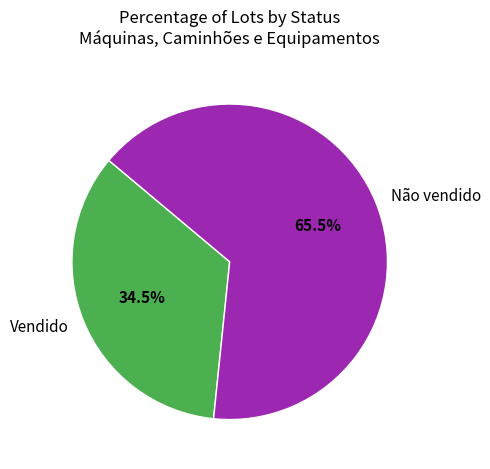

Which has a higher value, Não vendido or Vendido?

Não vendido